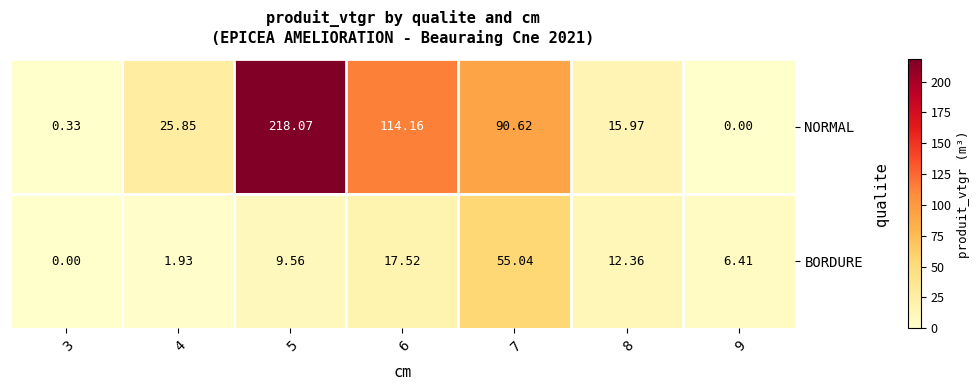

At how many categories does at least one series exceed 20?

4